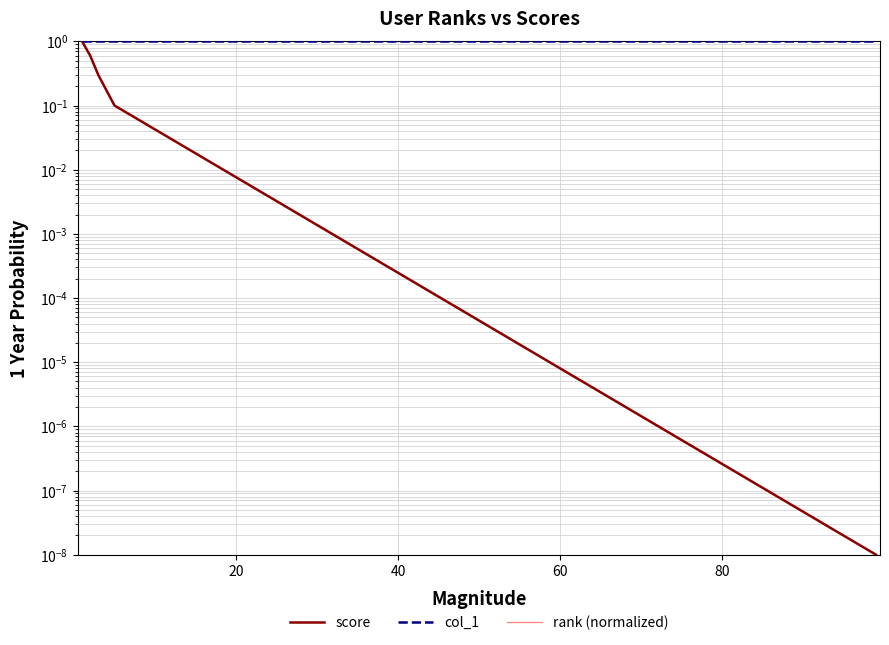

Is it true that col_1 equals 1.7 at 20?

False